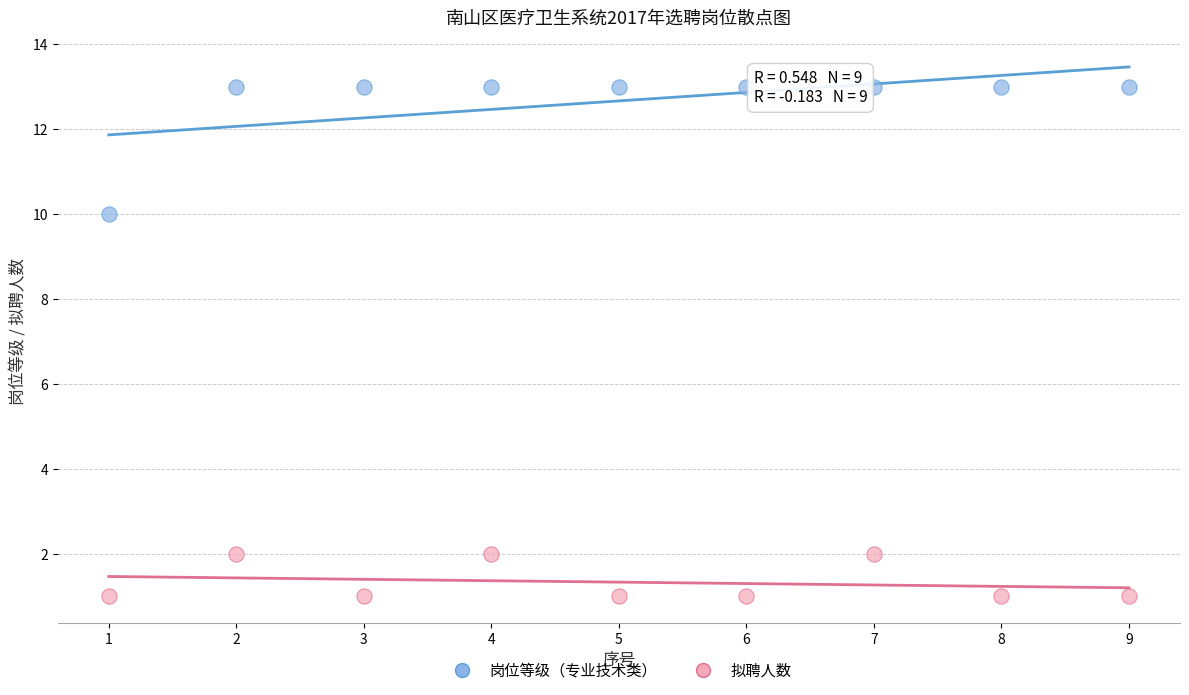

What is the X range (max minus min) for the scatter plot?

8